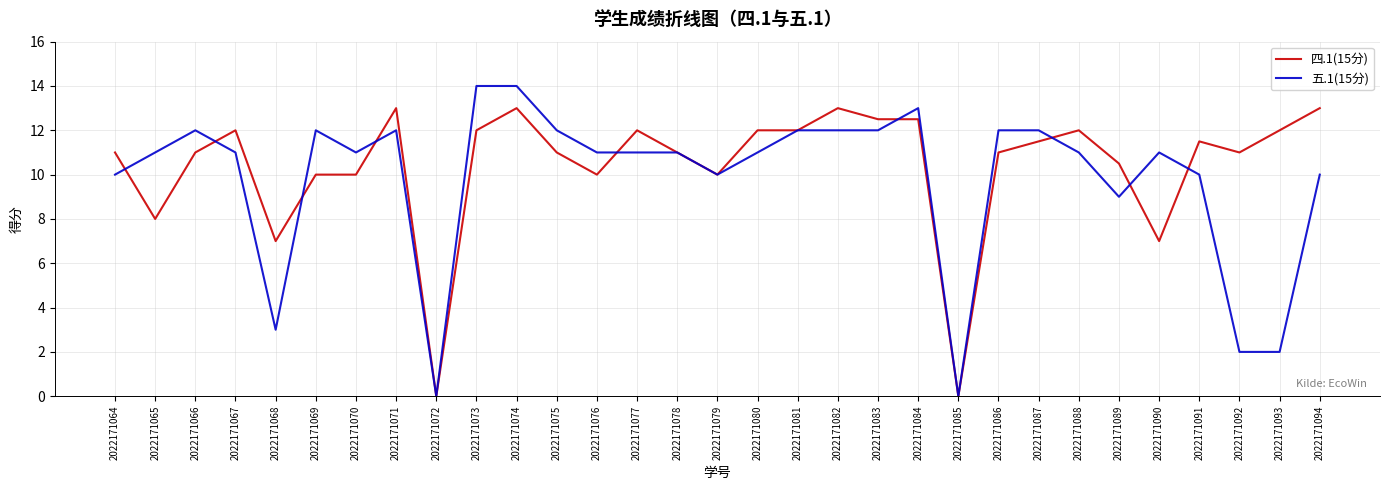

What is the maximum value for 五.1(15分)?

14.0